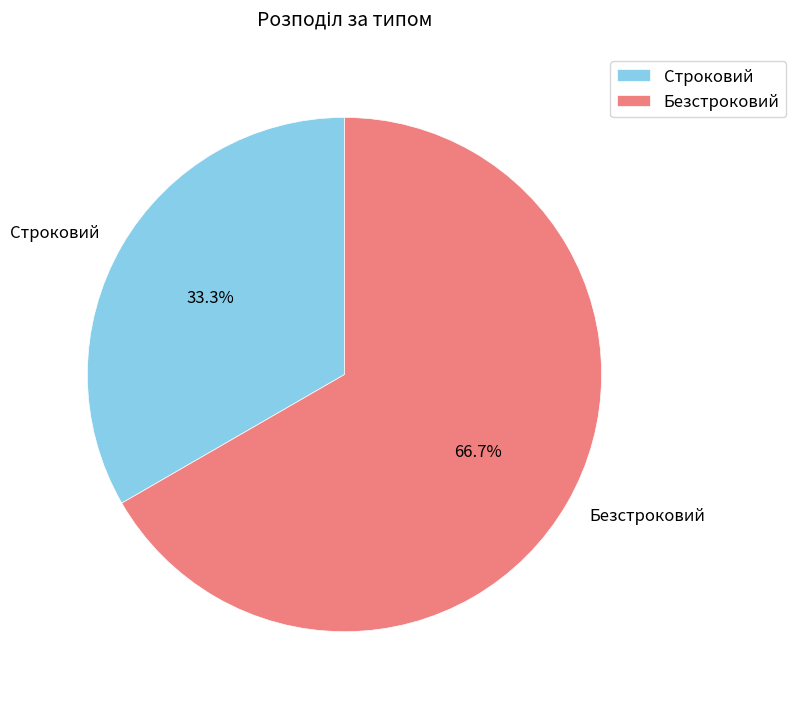

Is there a majority slice in this chart?

Yes